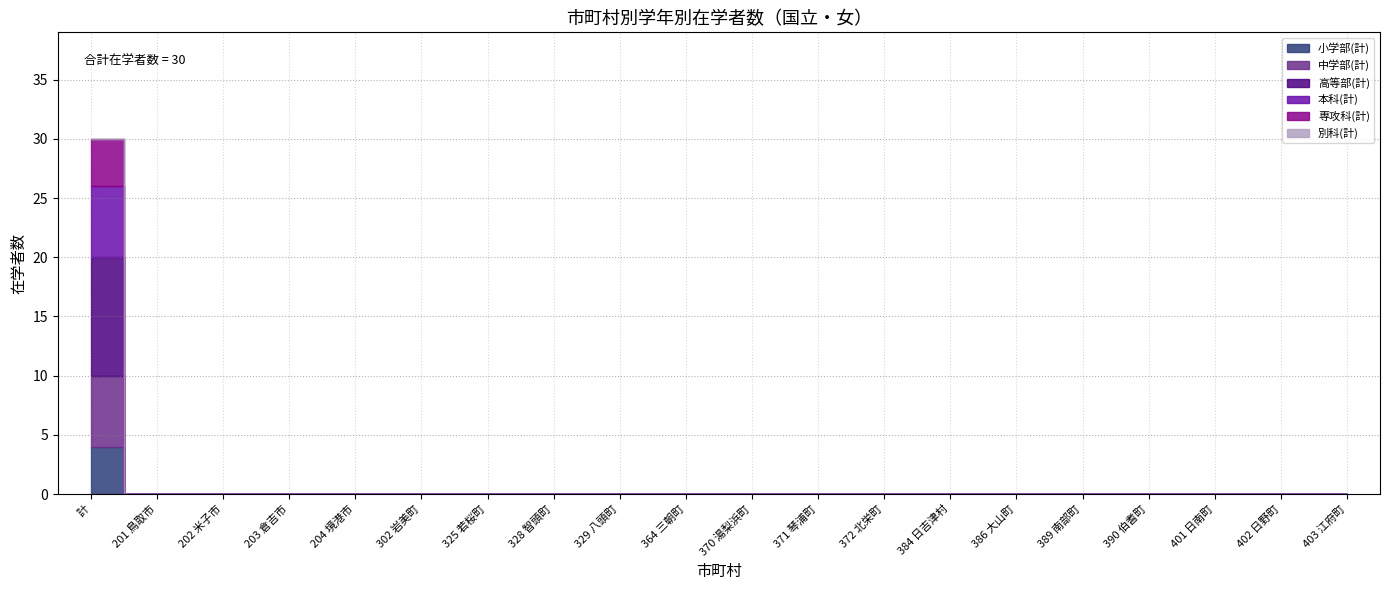

List the series in order of their peak value, lowest first.

別科(計), 小学部(計), 専攻科(計), 中学部(計), 本科(計), 高等部(計)